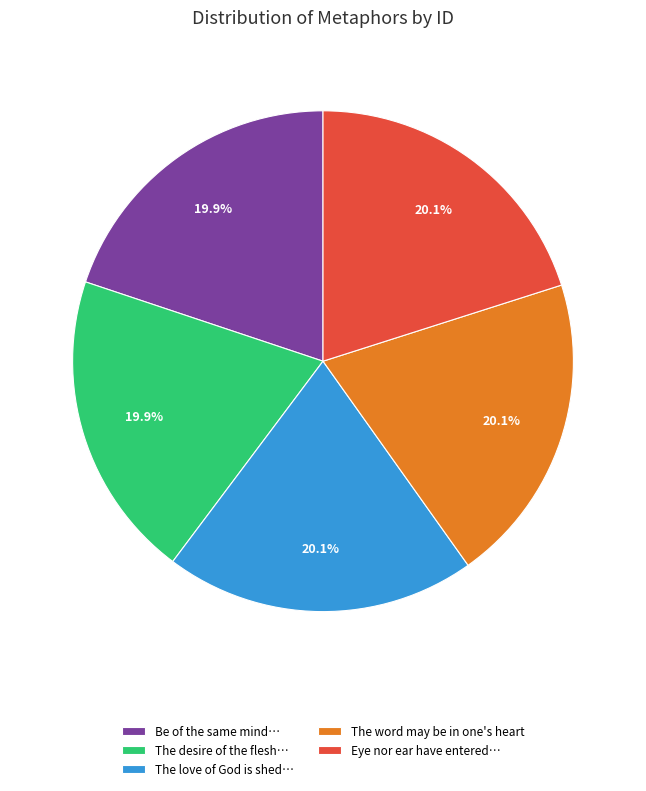

Count the number of slices in the pie.

5